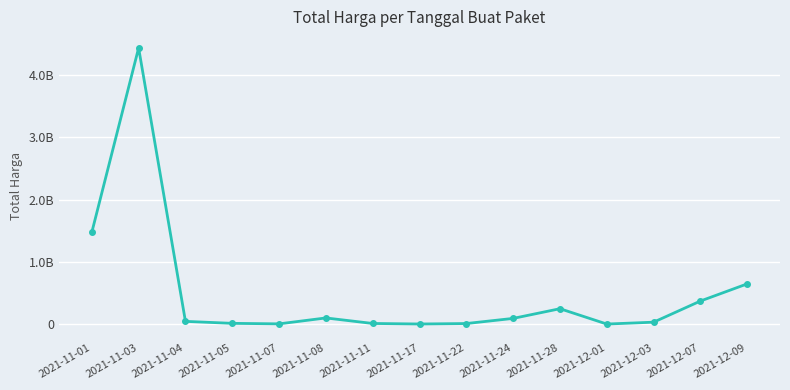

The chart shows a value of 250350000 at 2021-11-28. True or false?

True